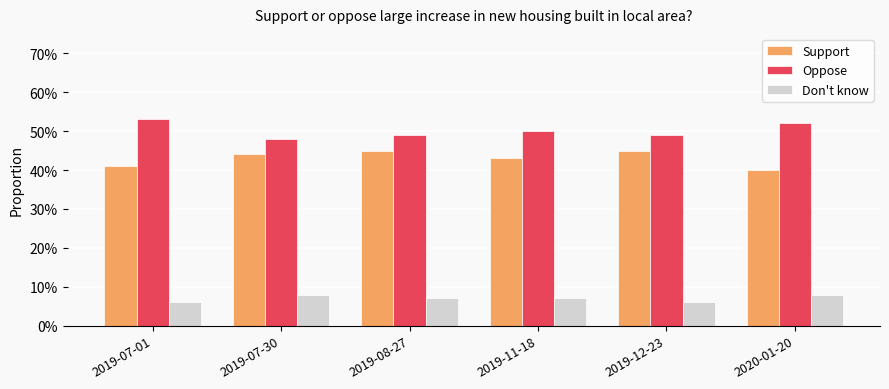

Are the bars grouped side by side (vs. stacked)?

Yes